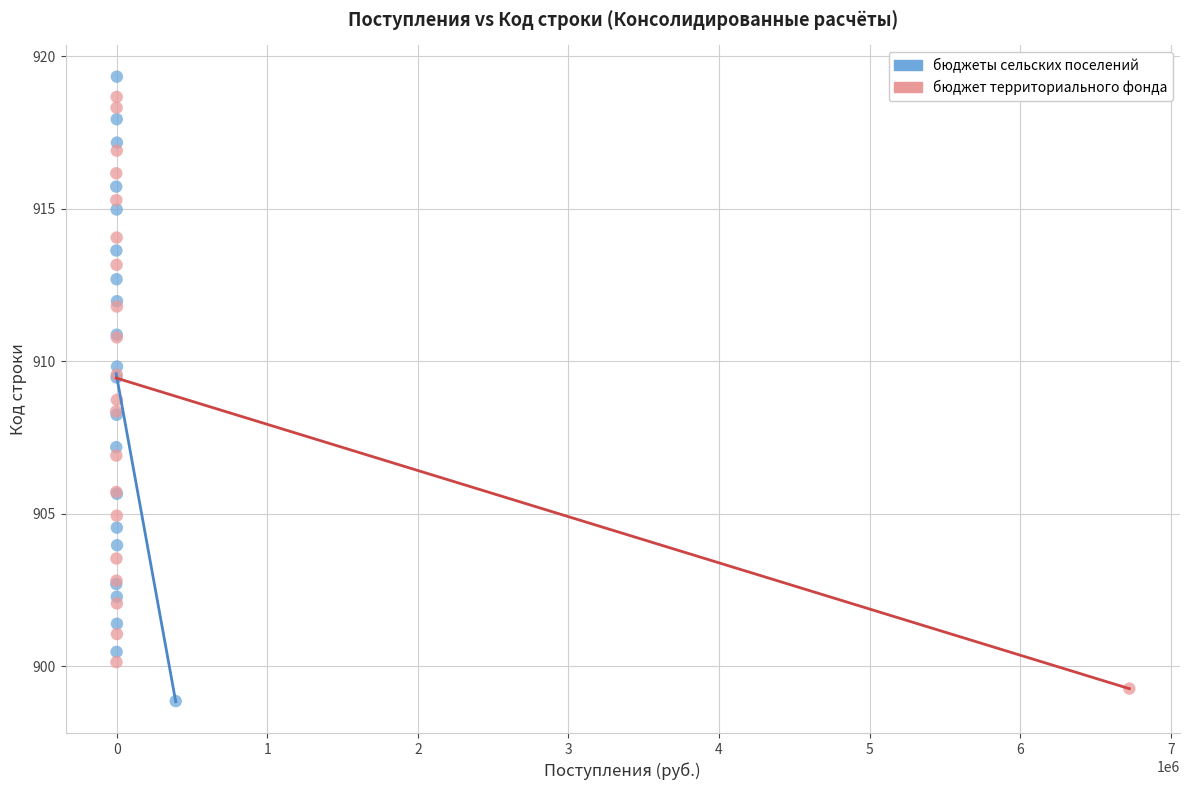

Which series reaches the maximum Y coordinate?

бюджеты сельских поселений